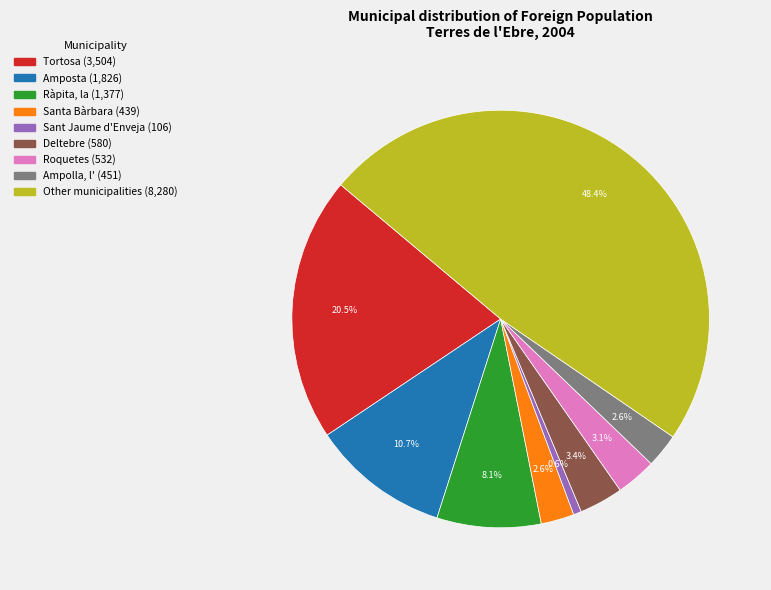

What is the smallest slice in the pie chart?

Sant Jaume d'Enveja